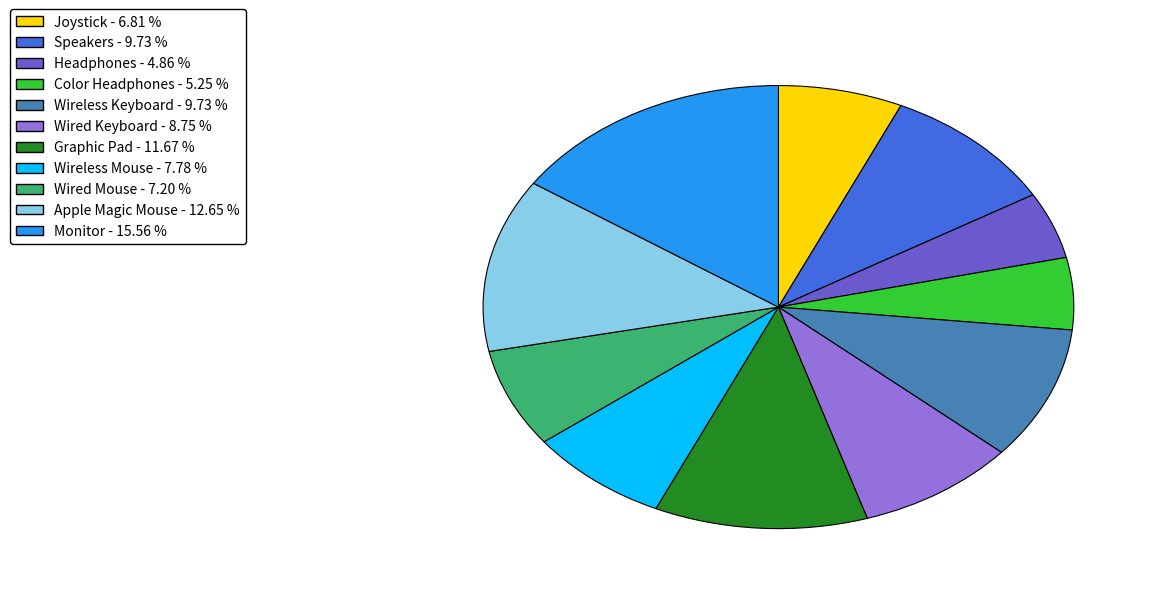

Combined, do Apple Magic Mouse and Wireless Mouse account for over 50%?

No